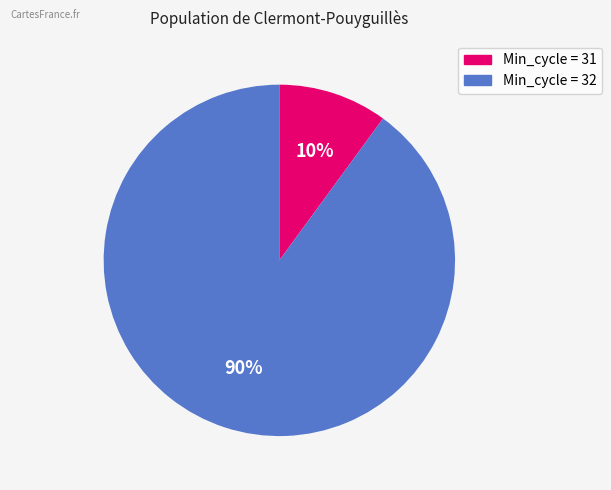

Does any single category account for the majority?

Yes